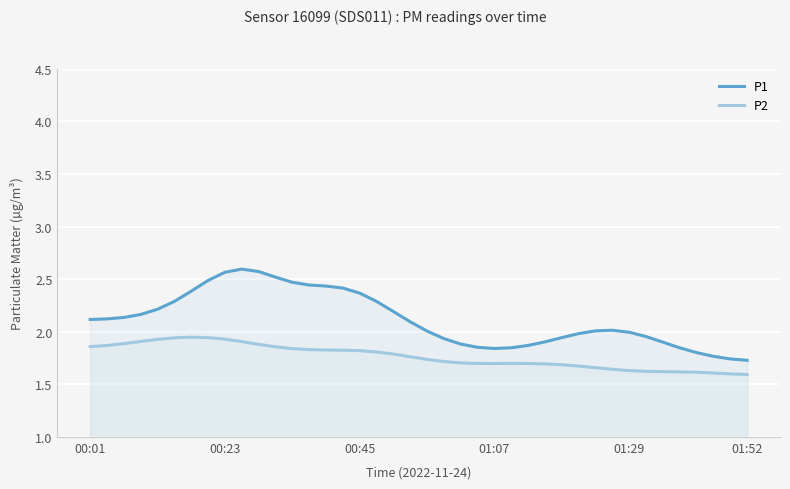

True or false: P2 and P1 intersect in this chart.

False